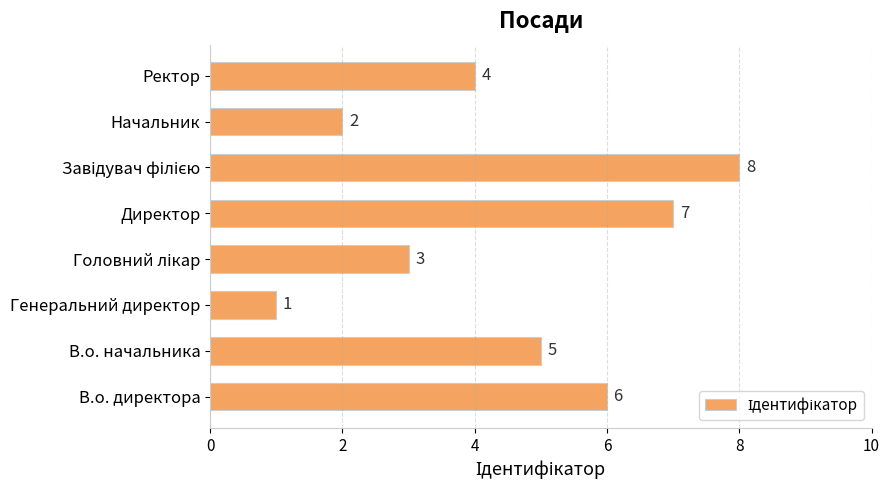

The chart shows a value of 6 at В.о. директора. True or false?

True